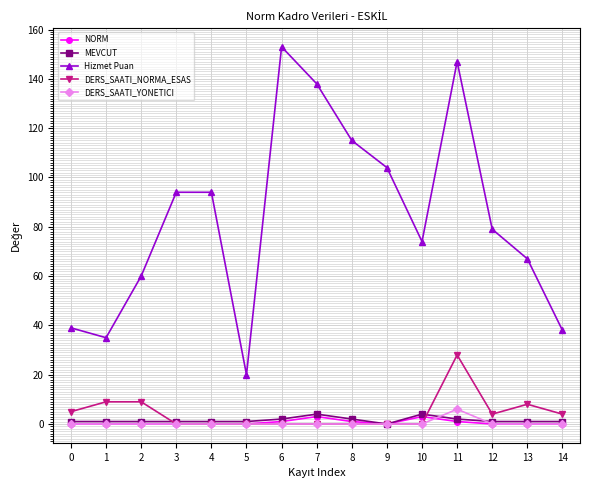

True or false: Hizmet Puan has a value of 38 at 14.

True